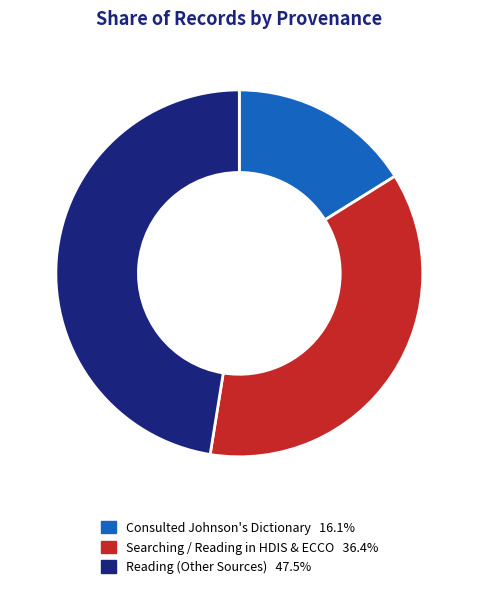

Is there a majority slice in this chart?

No